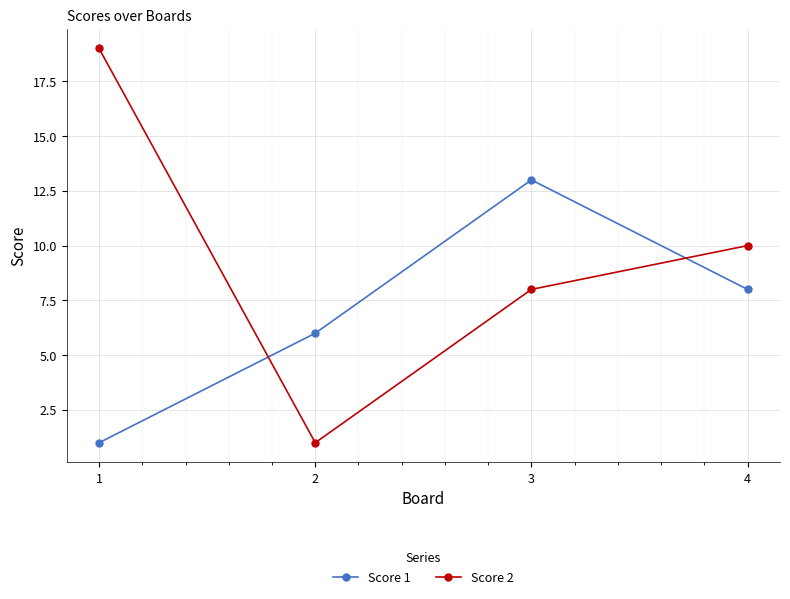

Between which two adjacent categories do Score 1 and Score 2 first intersect?

1 and 2